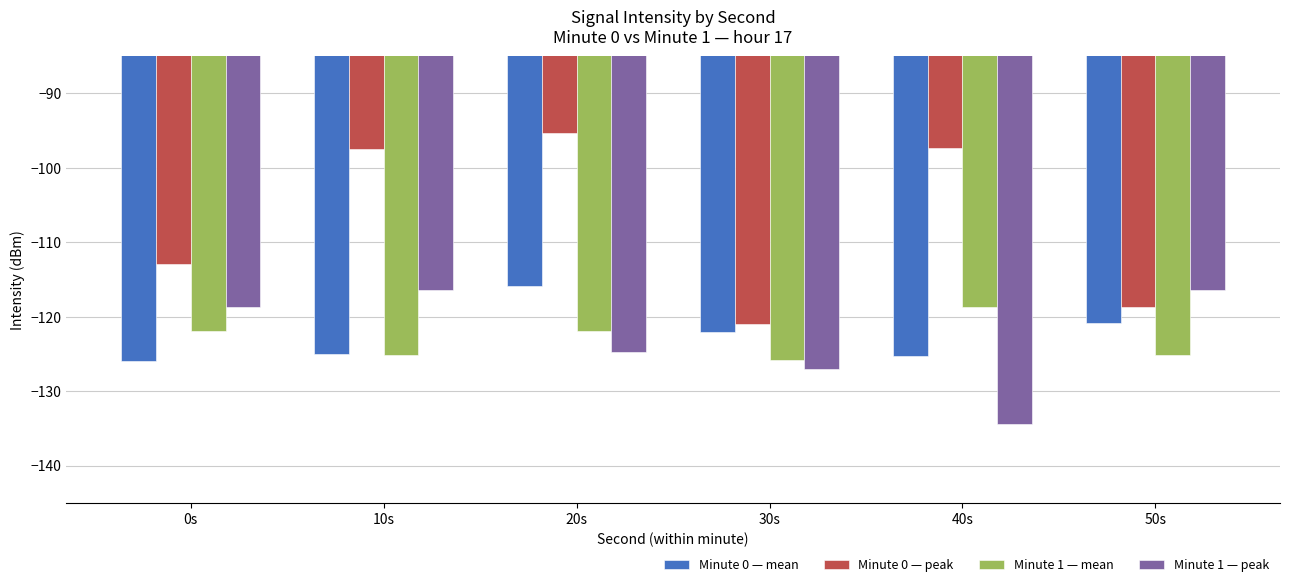

Rank the series at 0s from highest to lowest value.

Minute 0 — peak, Minute 1 — peak, Minute 1 — mean, Minute 0 — mean